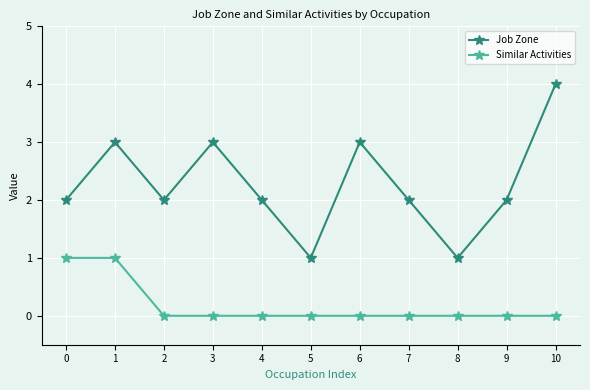

What is the difference between the second highest and minimum values in the Job Zone series?

2